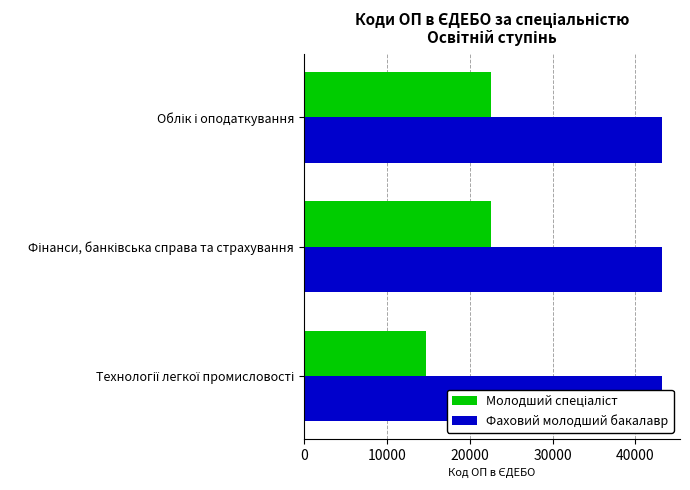

What is the value of the Фаховий молодший бакалавр bar at the 2nd from the left?

43209